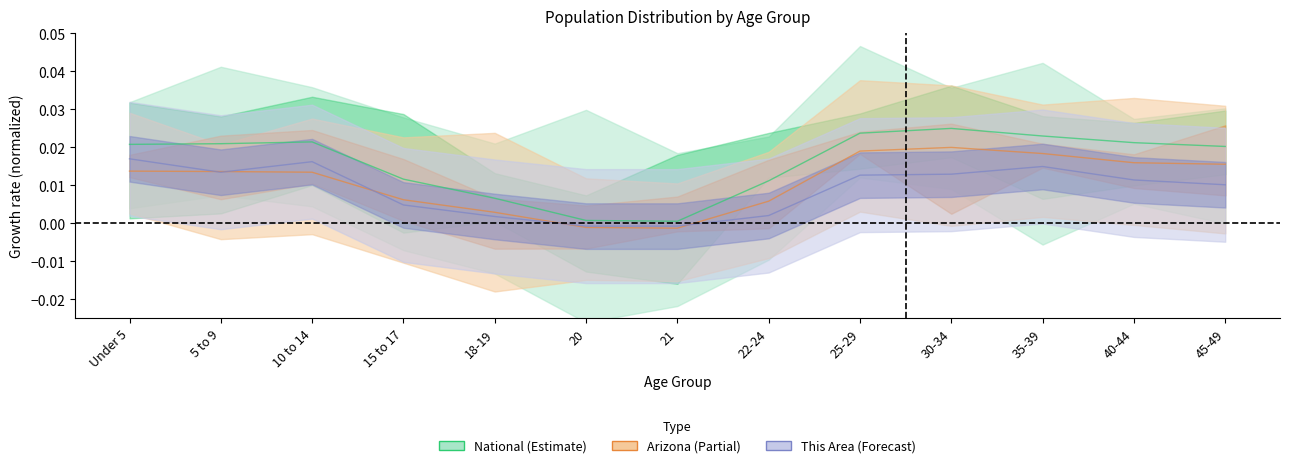

True or false: This Area and National cross at least once.

False